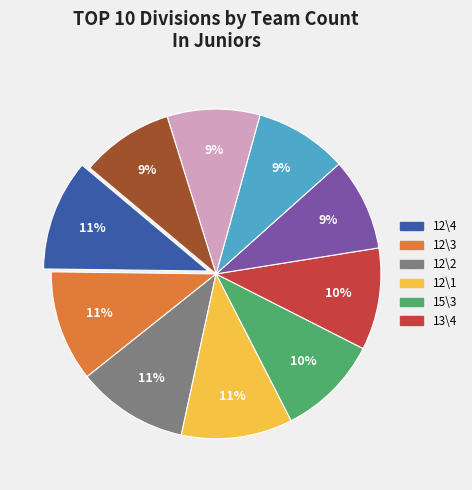

Is there any slice that represents more than half of the pie?

No